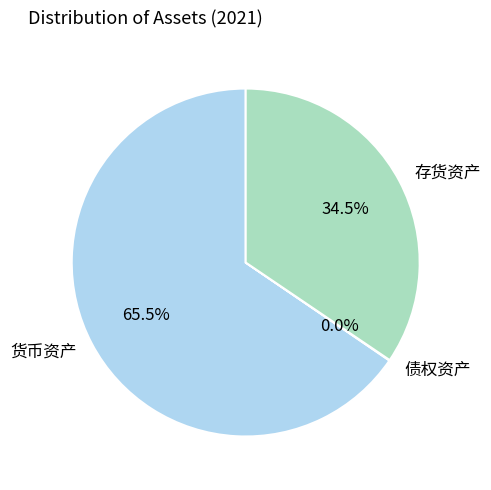

True or false: 存货资产 accounts for 41% of the total.

False